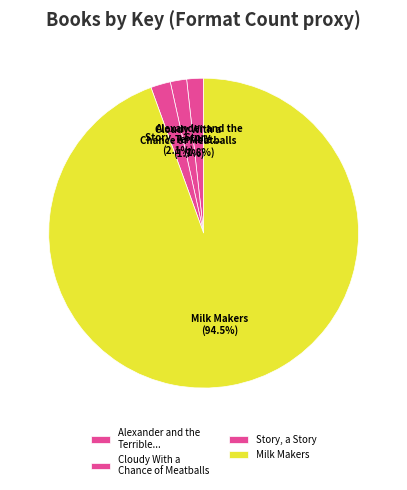

Which has a higher value, Milk Makers or Cloudy With a Chance of Meatballs?

Milk Makers